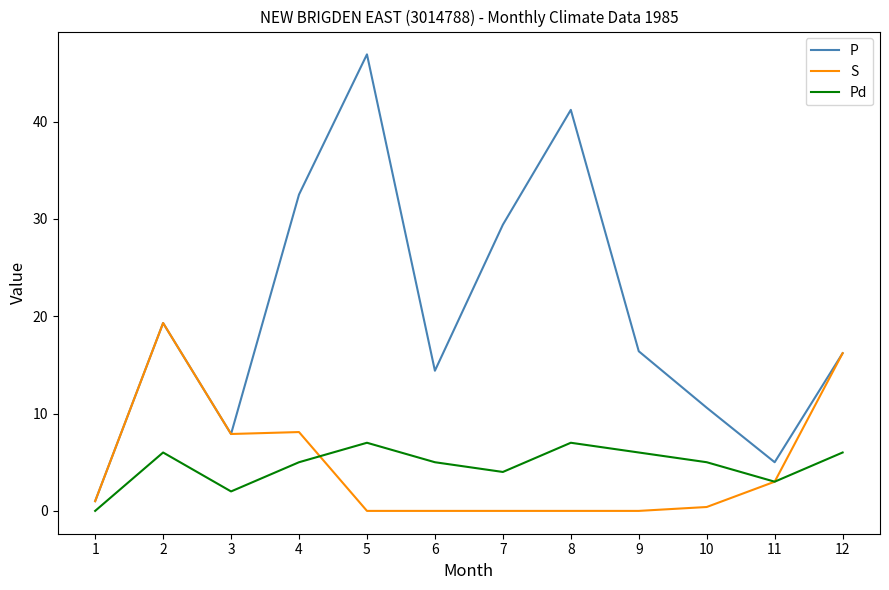

At which category is the sum across all series the highest?

5